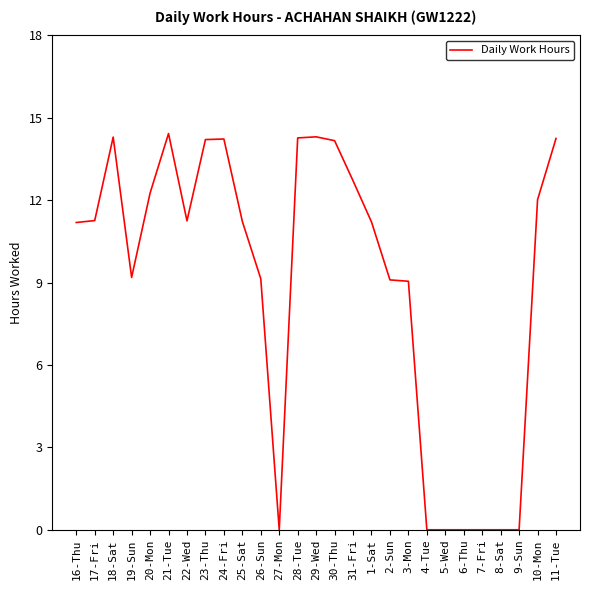

What is the maximum value shown in the chart?

14.4